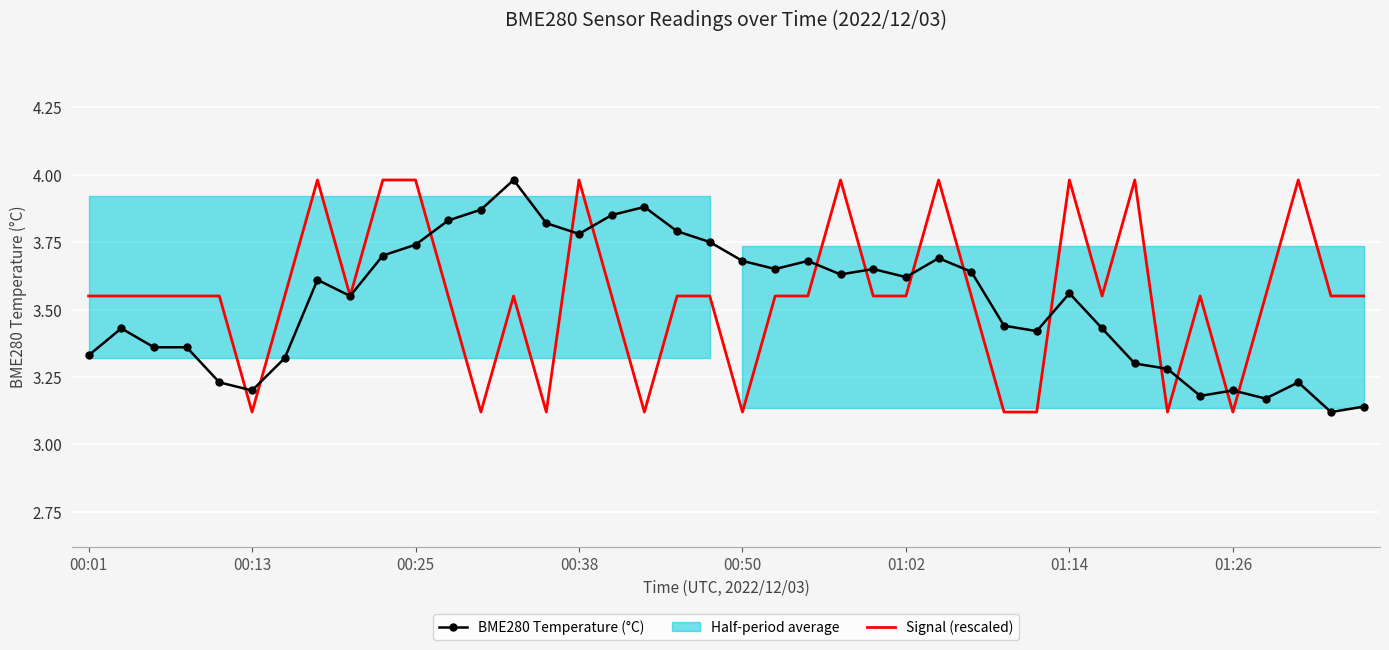

True or false: Signal (rescaled) has more than 1 interior local peaks.

True